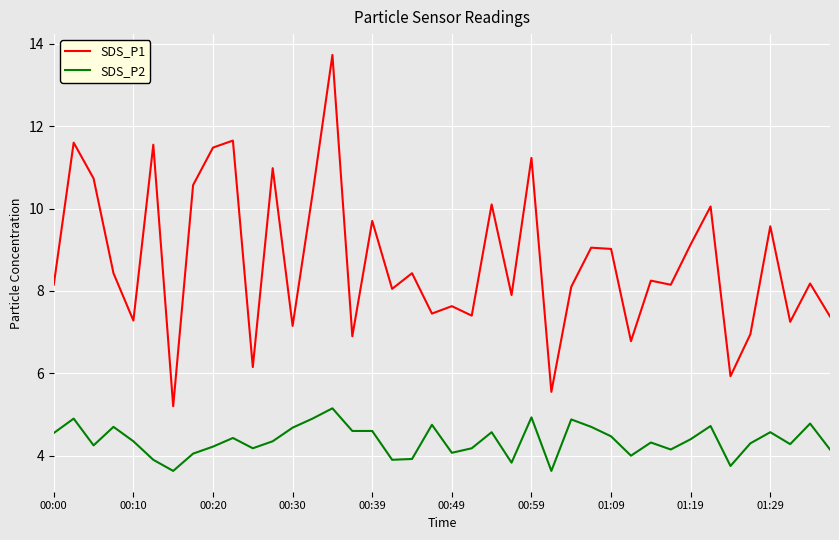

What is the maximum value for SDS_P1?

13.7